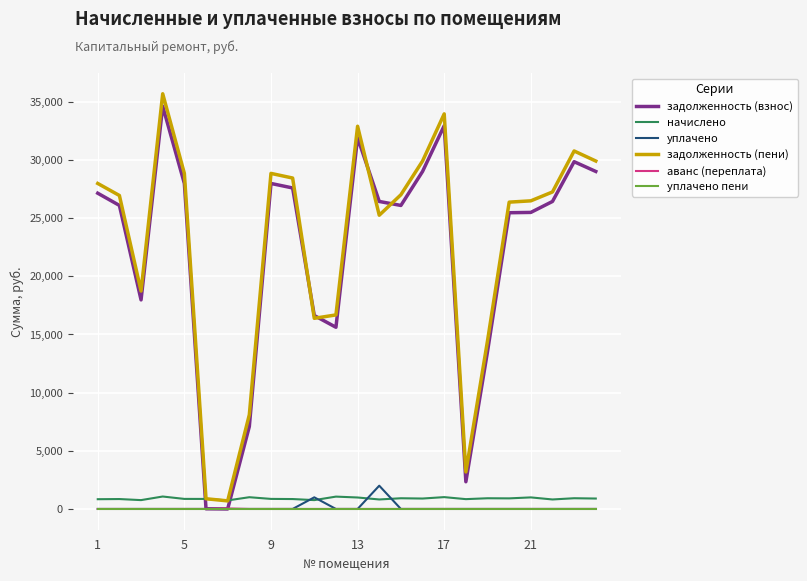

How many lines are shown in the chart?

6